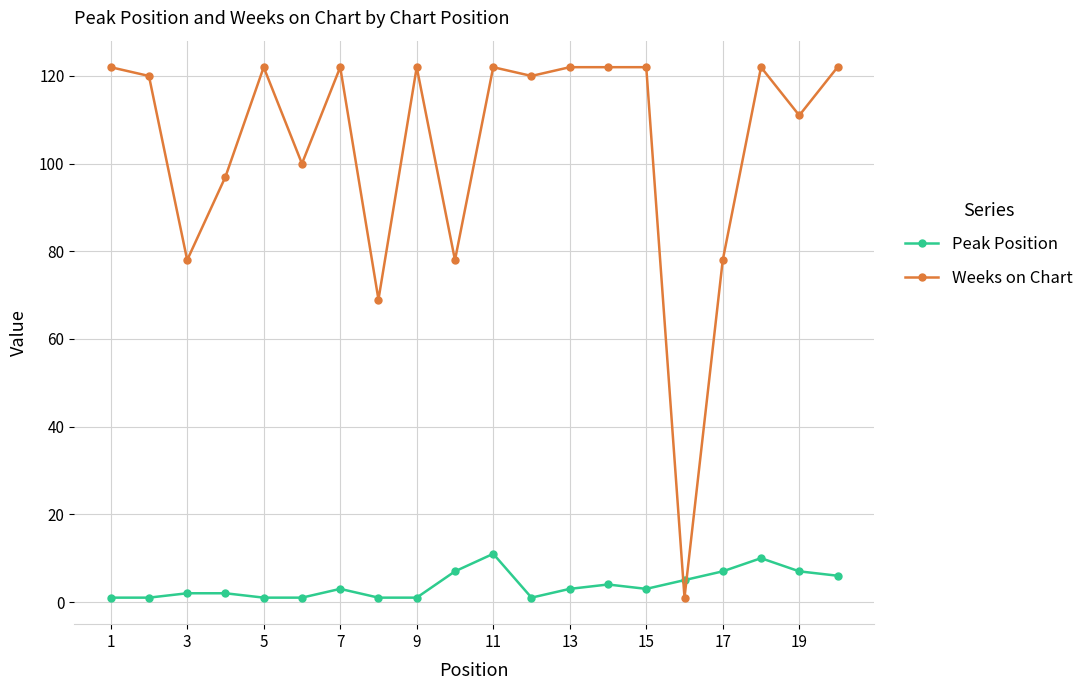

What is the greatest value displayed?

122